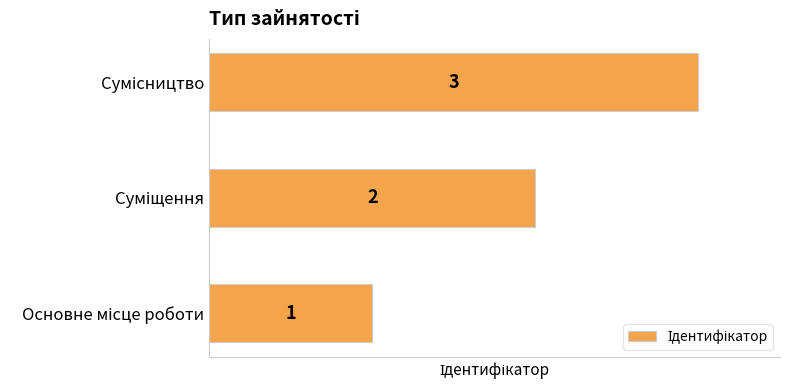

How many categories are shown in the chart?

3